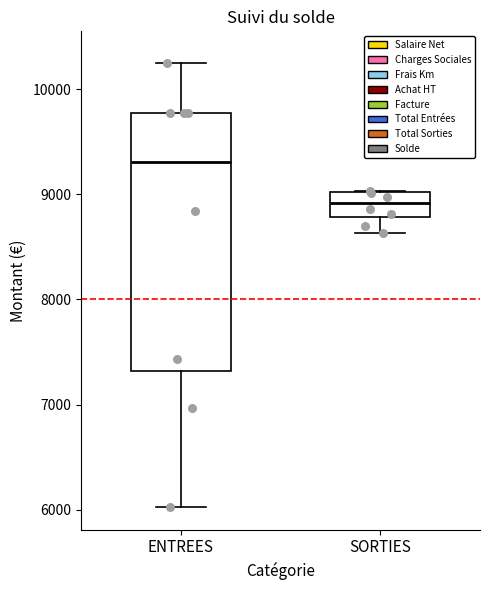

Reading left to right, transcribe this box plot: for each box, give where its median line is, the range the box spans, and where its two whiskers end, as read against the y-axis. The values are not printed on the chart, so give them approximately, as read against the axis.

ENTREES: median 9300, box 7300 to 9800, whiskers 6000 to 10200
SORTIES: median 8900, box 8800 to 9000, whiskers 8600 to 9000